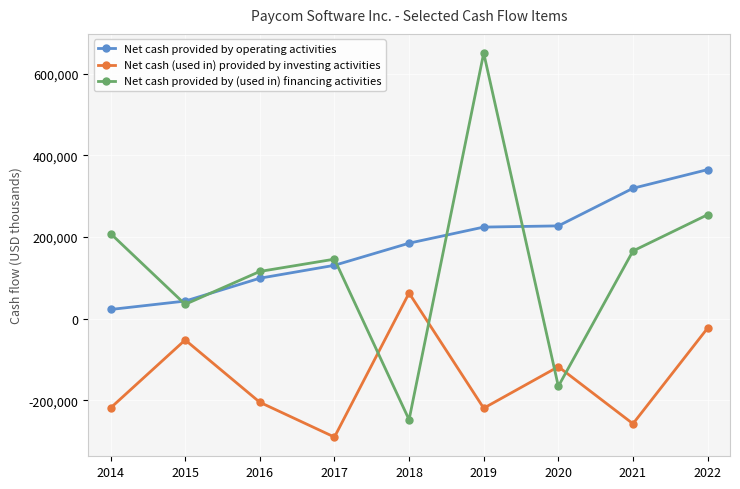

What is the maximum value for Net cash (used in) provided by investing activities?

62620